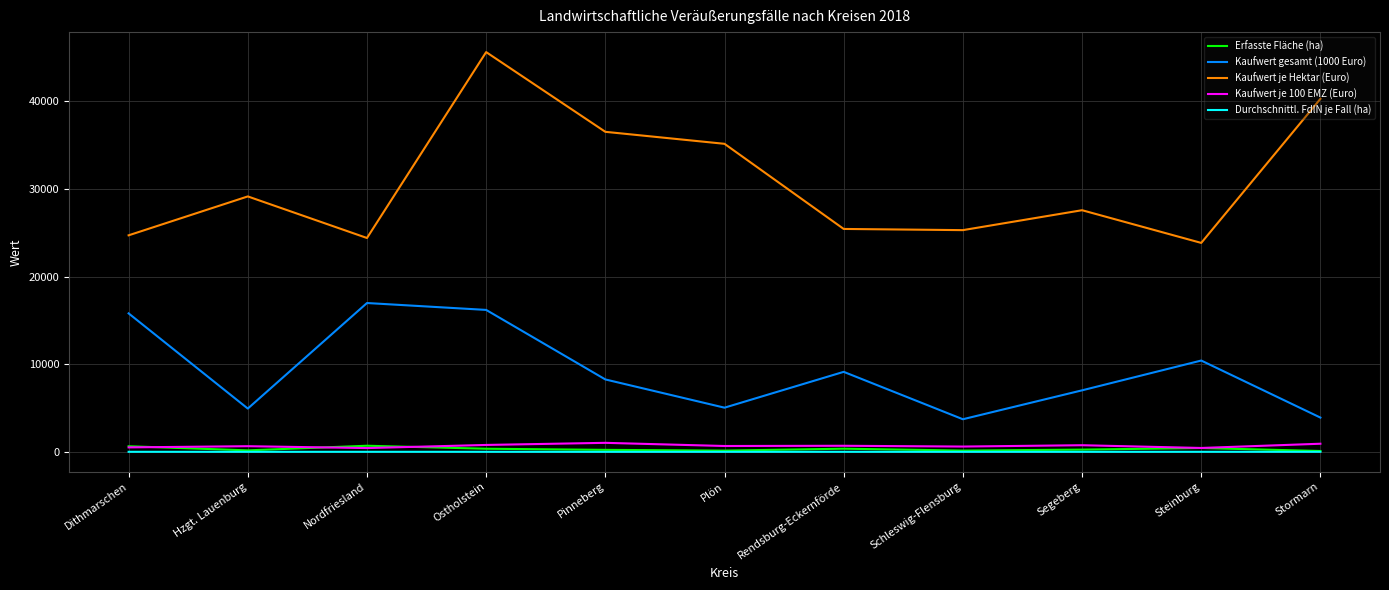

What is the highest value of the Kaufwert je 100 EMZ (Euro) series?

1028.0